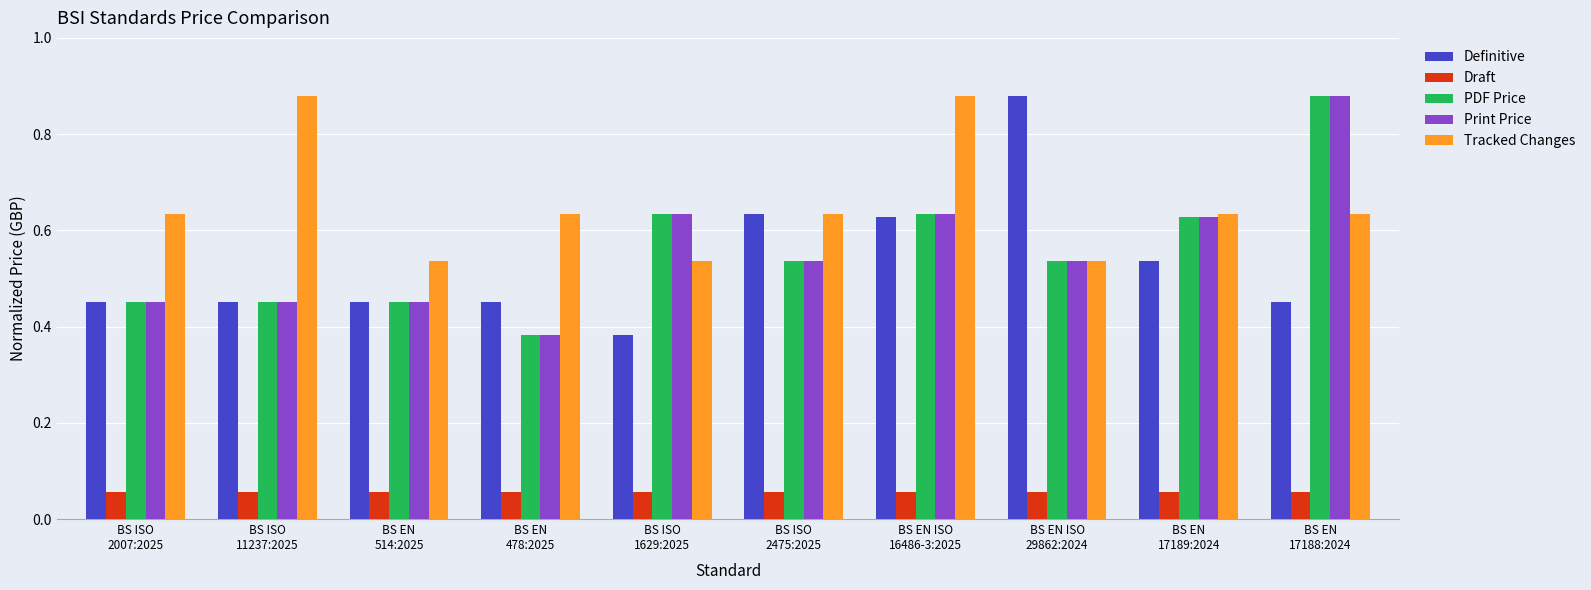

True or false: Draft has a value of 0.0 at BS ISO
11237:2025.

False